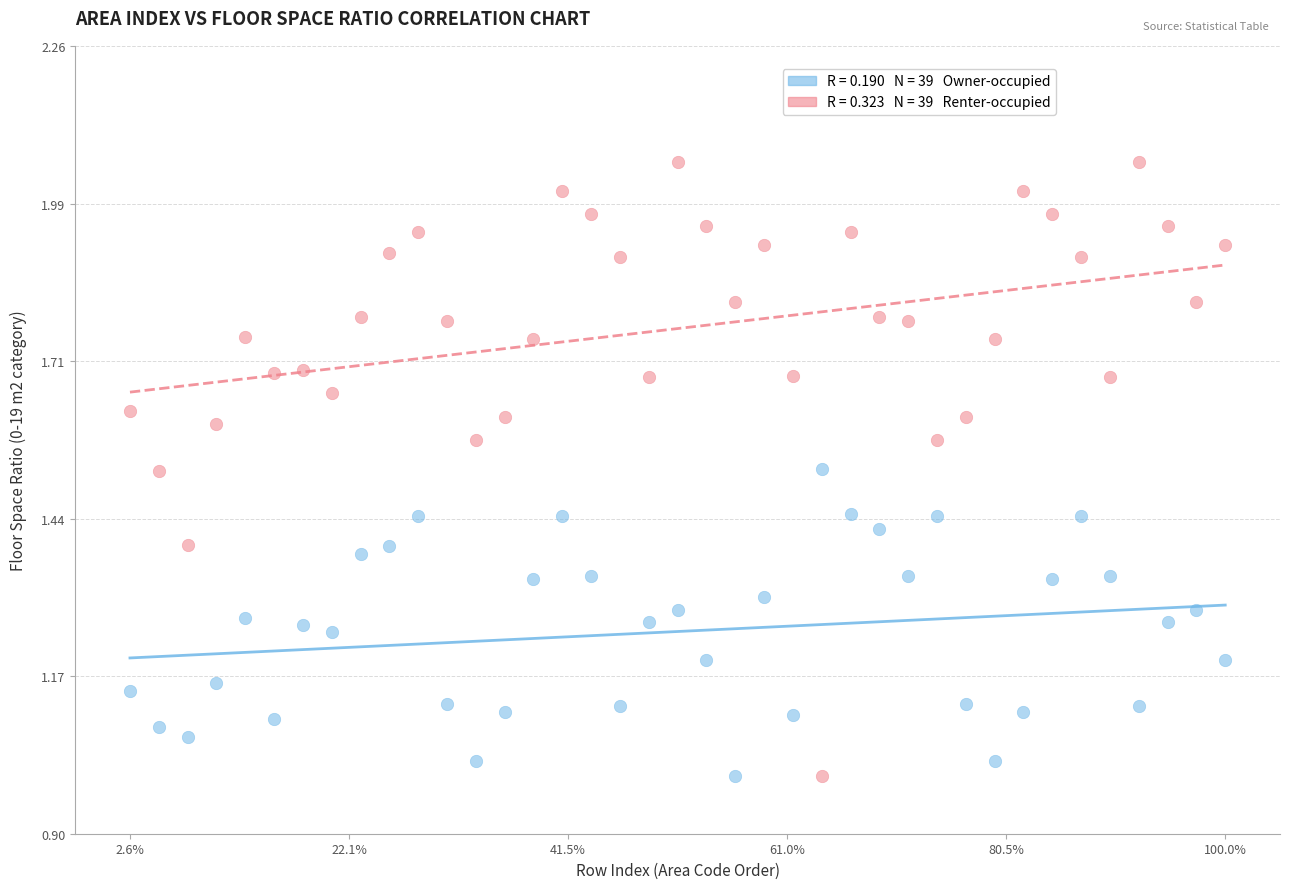

Across all data points, what is the range of X values (max minus min)?

38.0